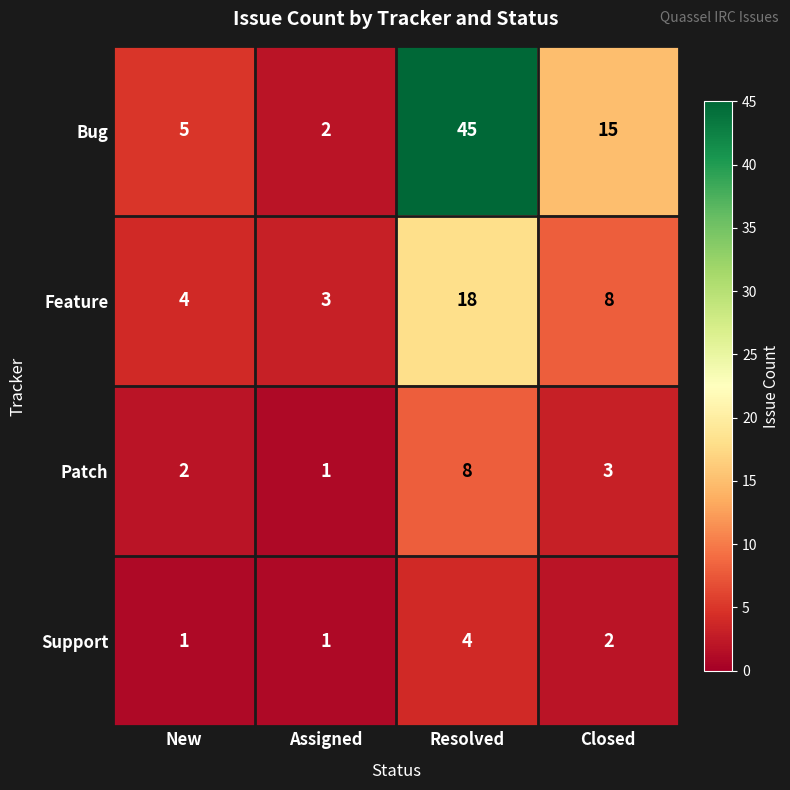

What is the difference between the Bug values at Resolved and Closed?

30